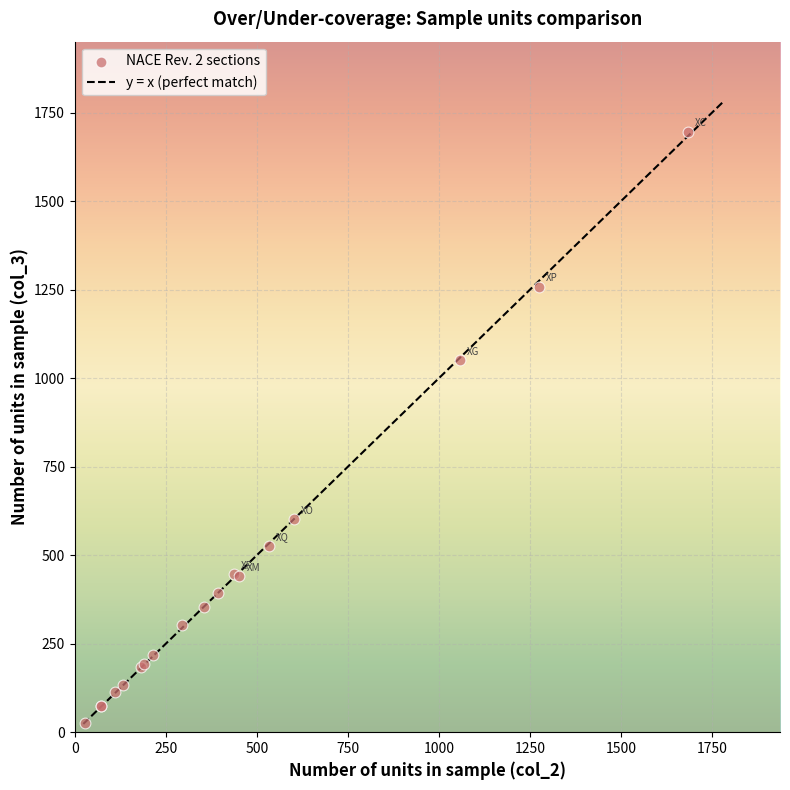

What Y value in the scatter plot is closest to 861?

1050